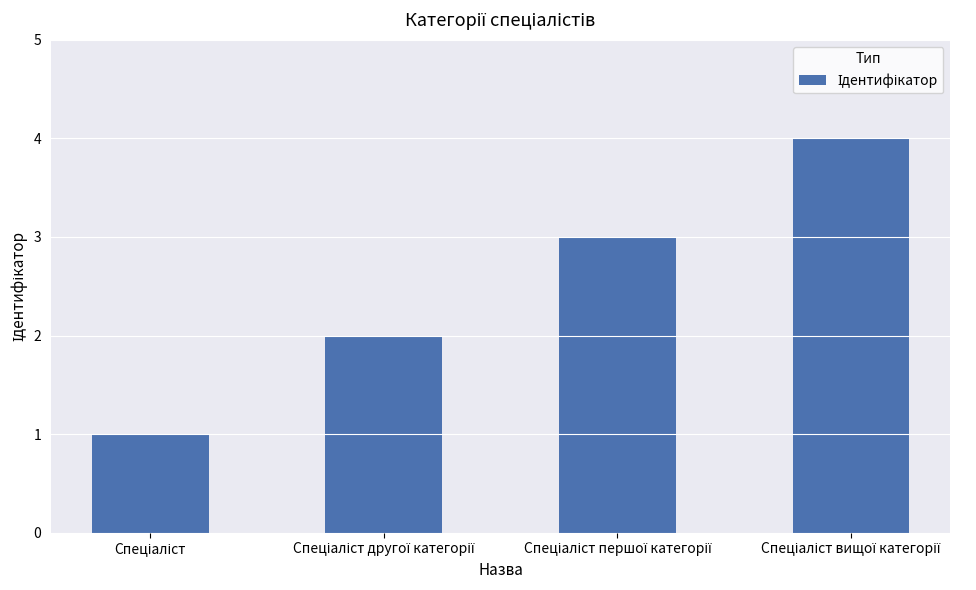

What is the maximum value shown in the chart?

4